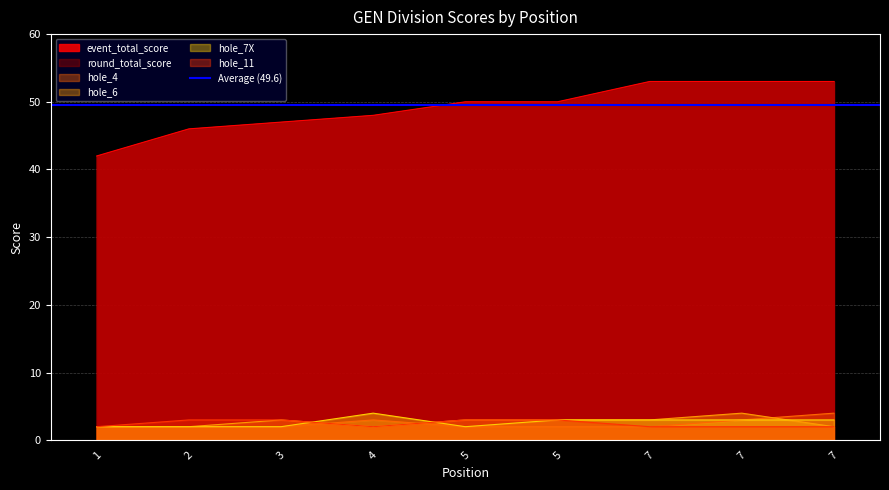

Which series ends up on top after the final intersection of hole_11 and hole_7X?

hole_11